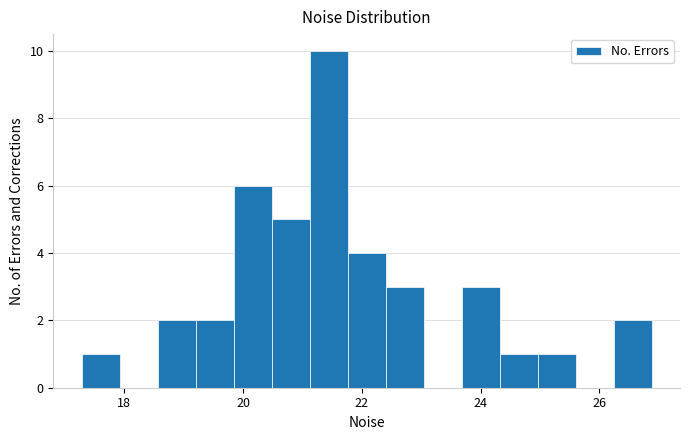

Around what value on the x-axis is the tallest bar? Give the approximate position of its centre, as read against the axis.

21.4